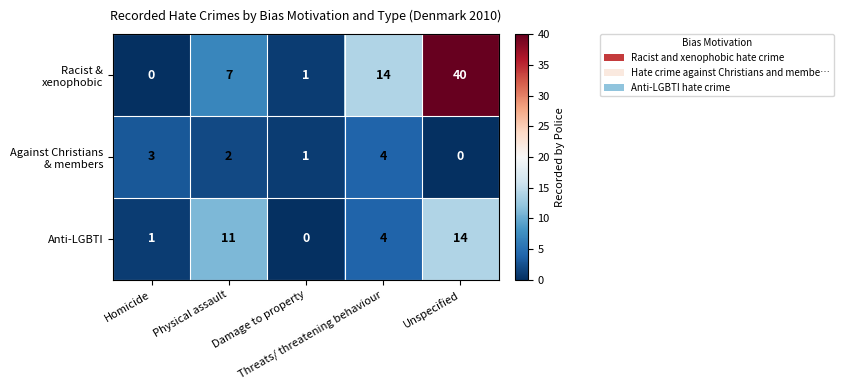

What is the spread (max minus min) of values at Unspecified?

40